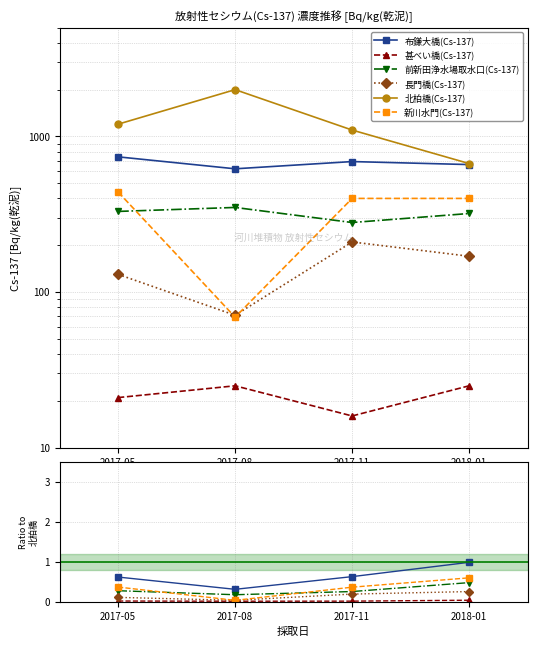

The 布鎌大橋(Cs-137) series shows 0.4 at 2017-08. True or false?

False